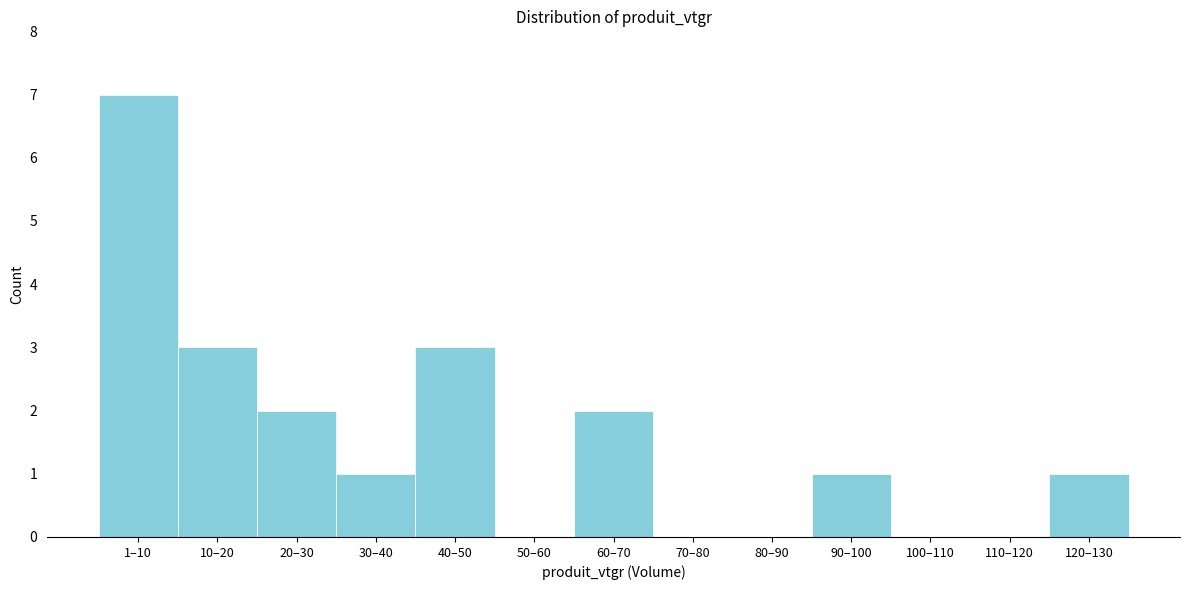

Reading left to right, transcribe all the data shown in this chart.

1–10=7	10–20=3	20–30=2	30–40=1	40–50=3	50–60=0	60–70=2	70–80=0	80–90=0	90–100=1	100–110=0	110–120=0	120–130=1